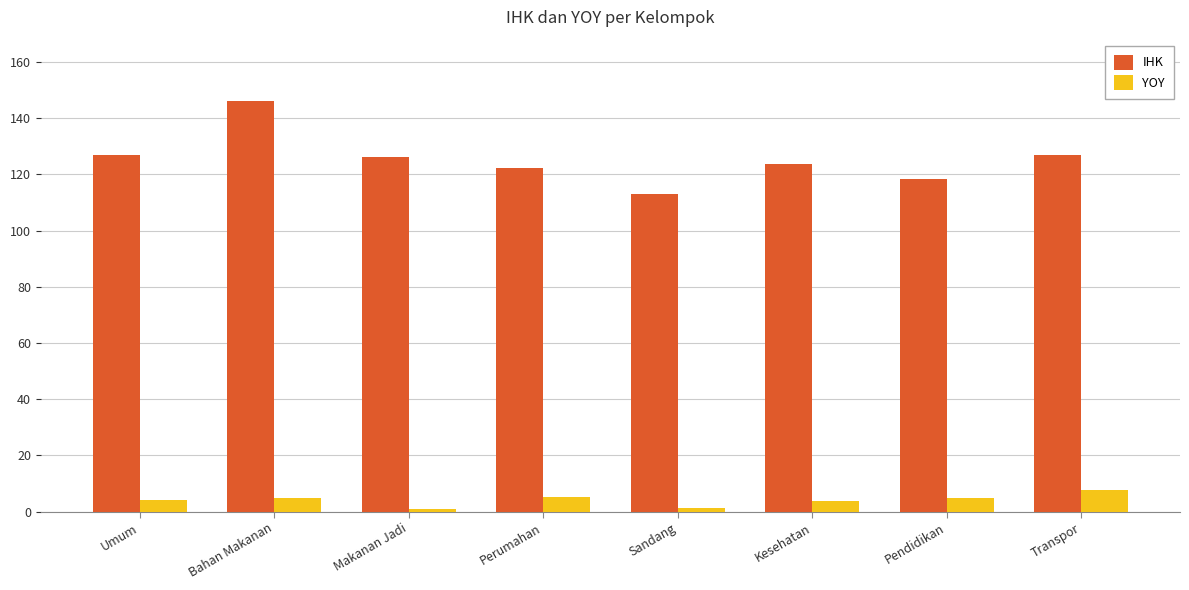

Is the value of IHK at Sandang greater than the value of YOY at Sandang?

Yes